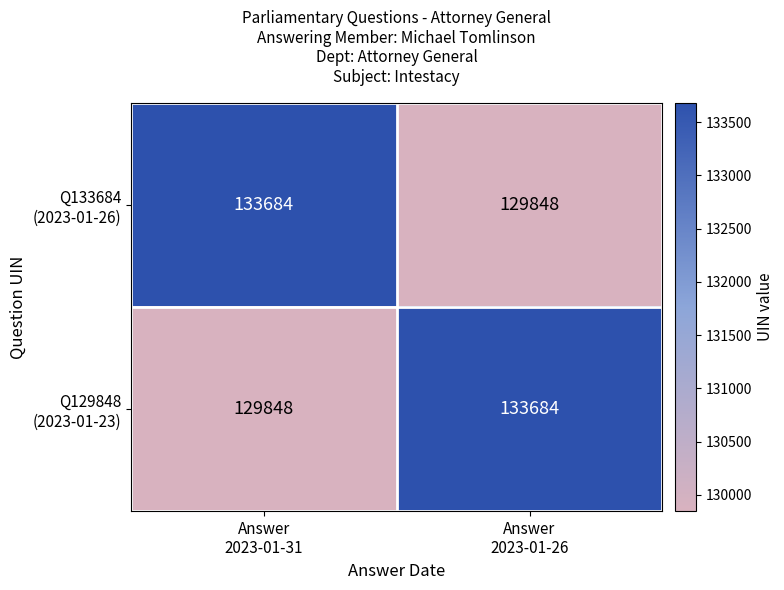

What is the minimum value shown in the chart?

129848